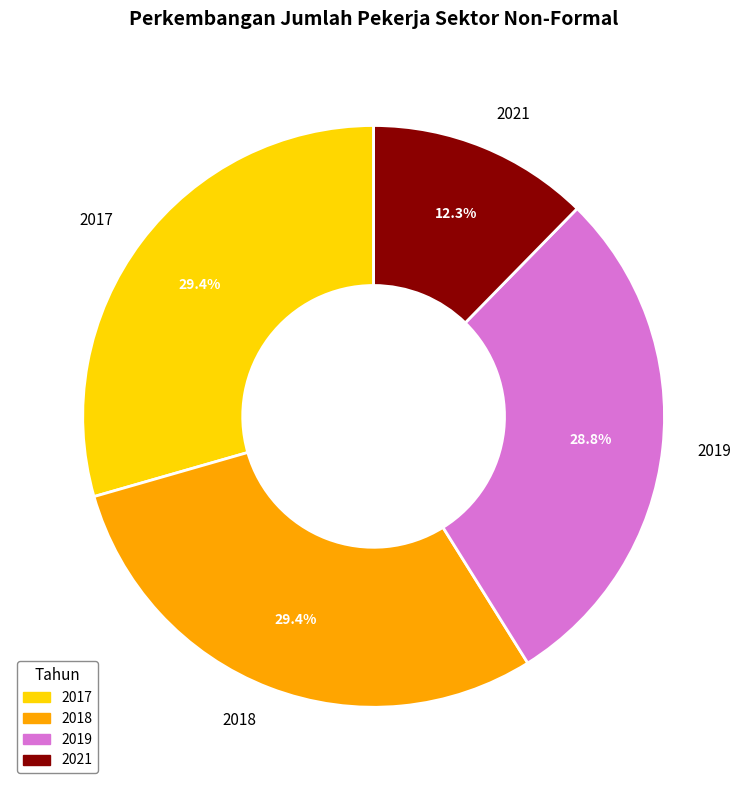

Which category has the smallest portion of the pie?

2021